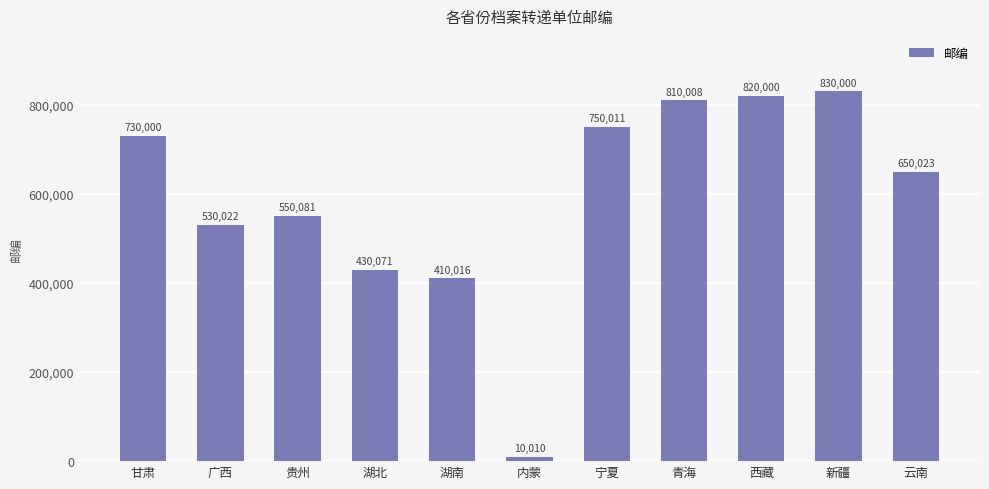

What is the label of the 9th bar from the right?

贵州